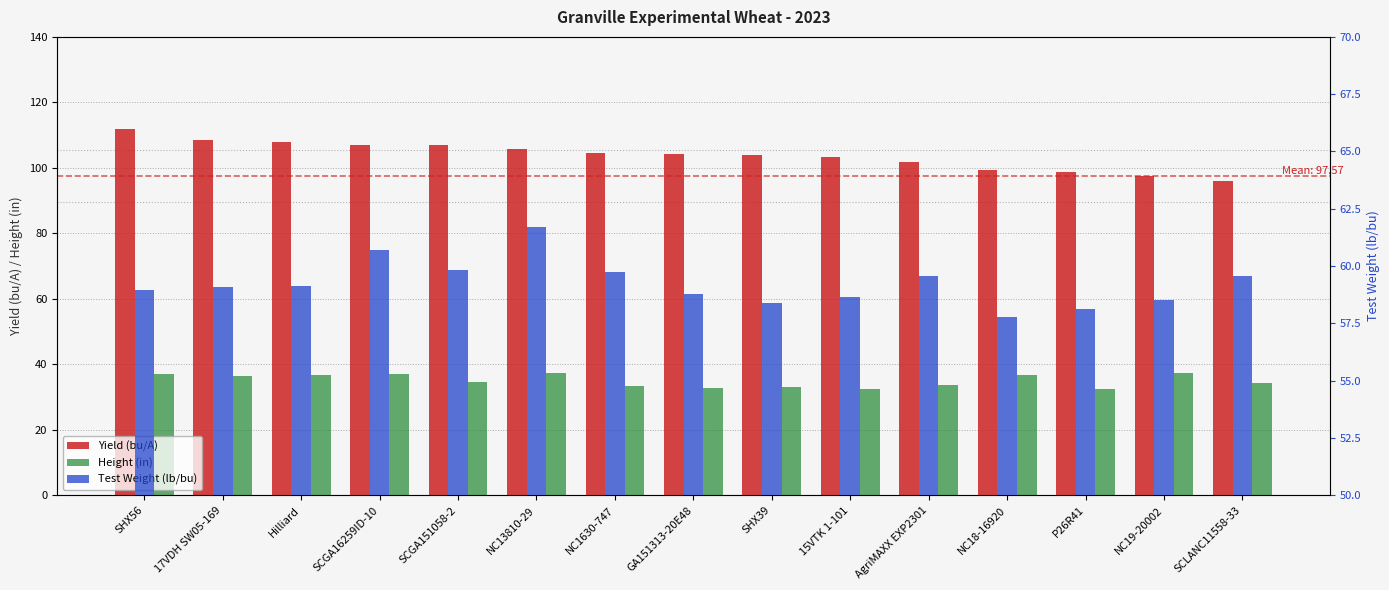

At which category is the sum across all series the highest?

SHX56